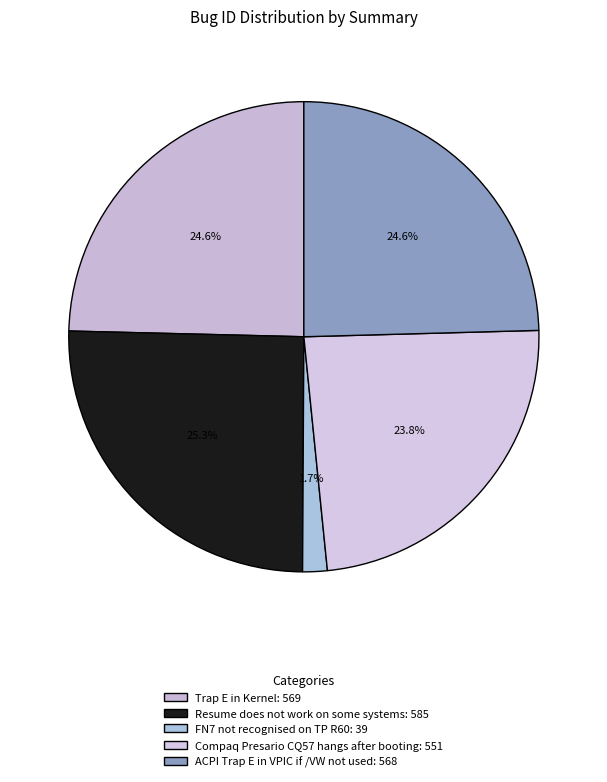

Count the number of slices in the pie.

5